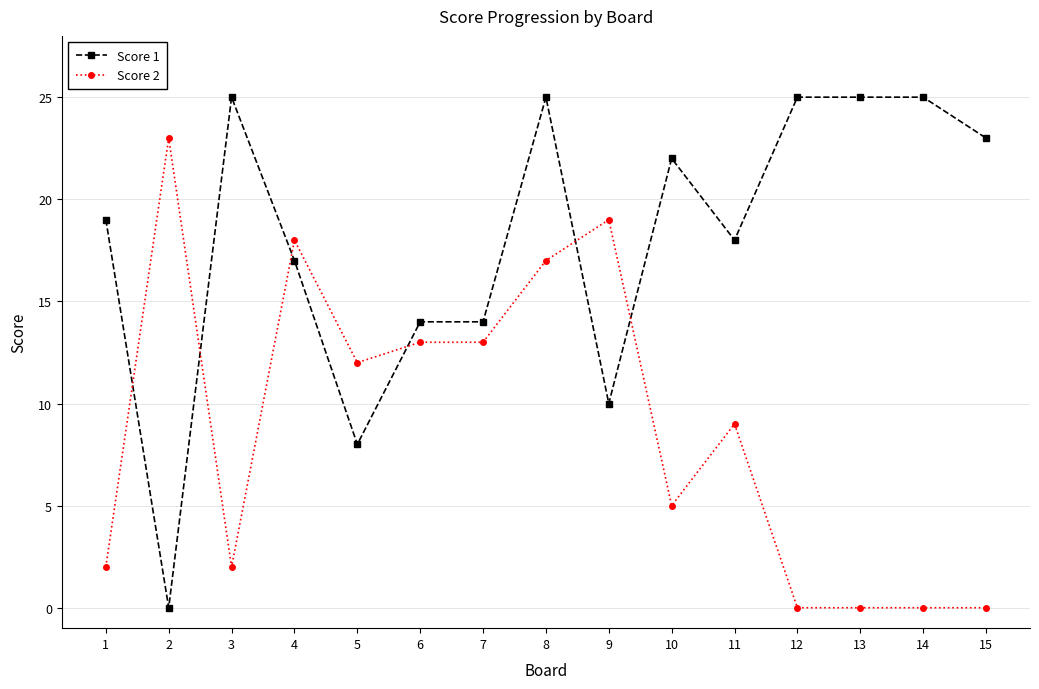

Which series has the largest range (max minus min)?

Score 1